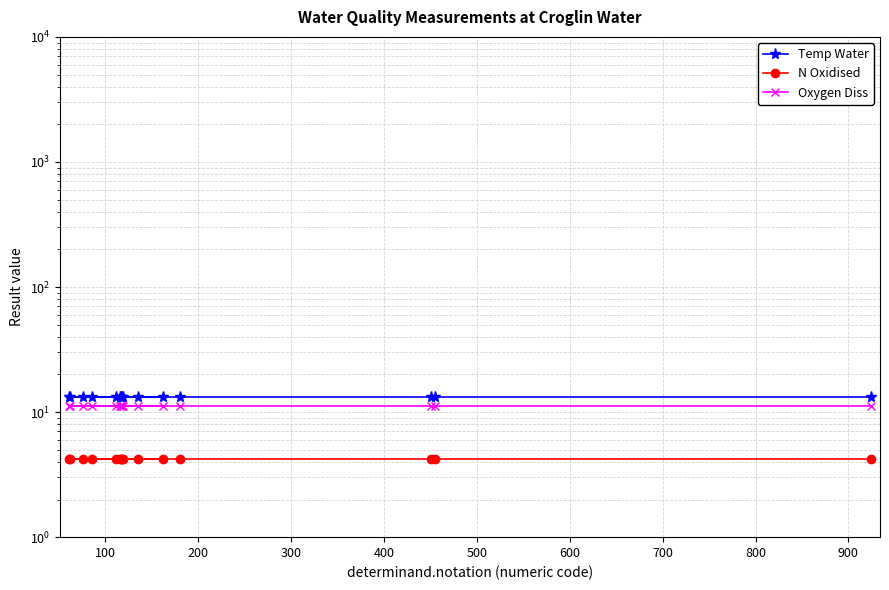

True or false: Oxygen Diss and Temp Water cross at least once.

False